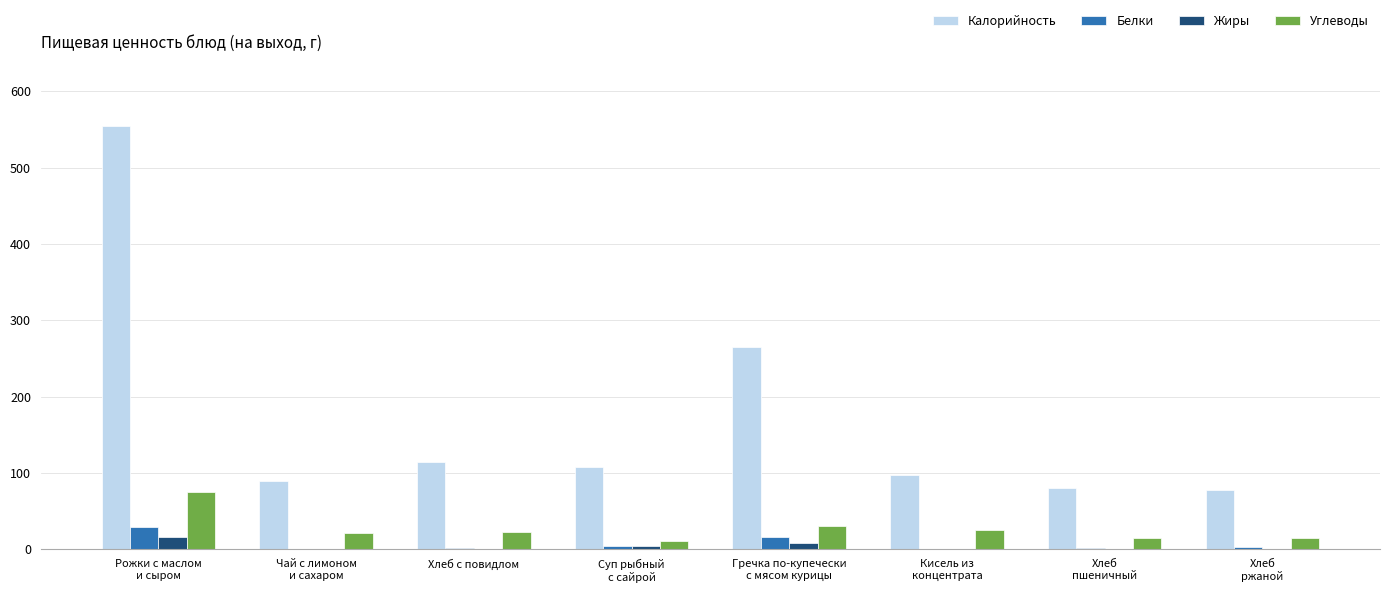

Is it true that Белки equals 16.6 at Гречка по-купечески
с мясом курицы?

True